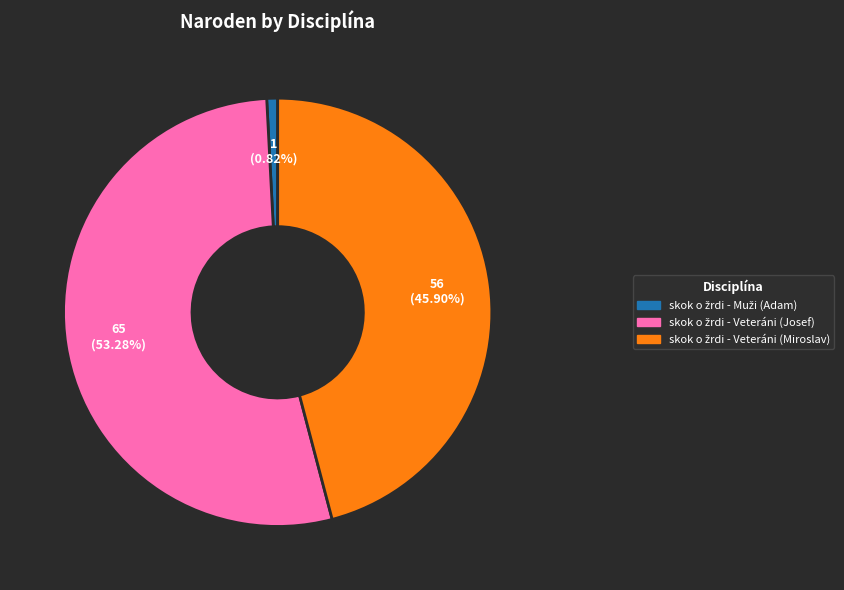

Is there a majority slice in this chart?

Yes